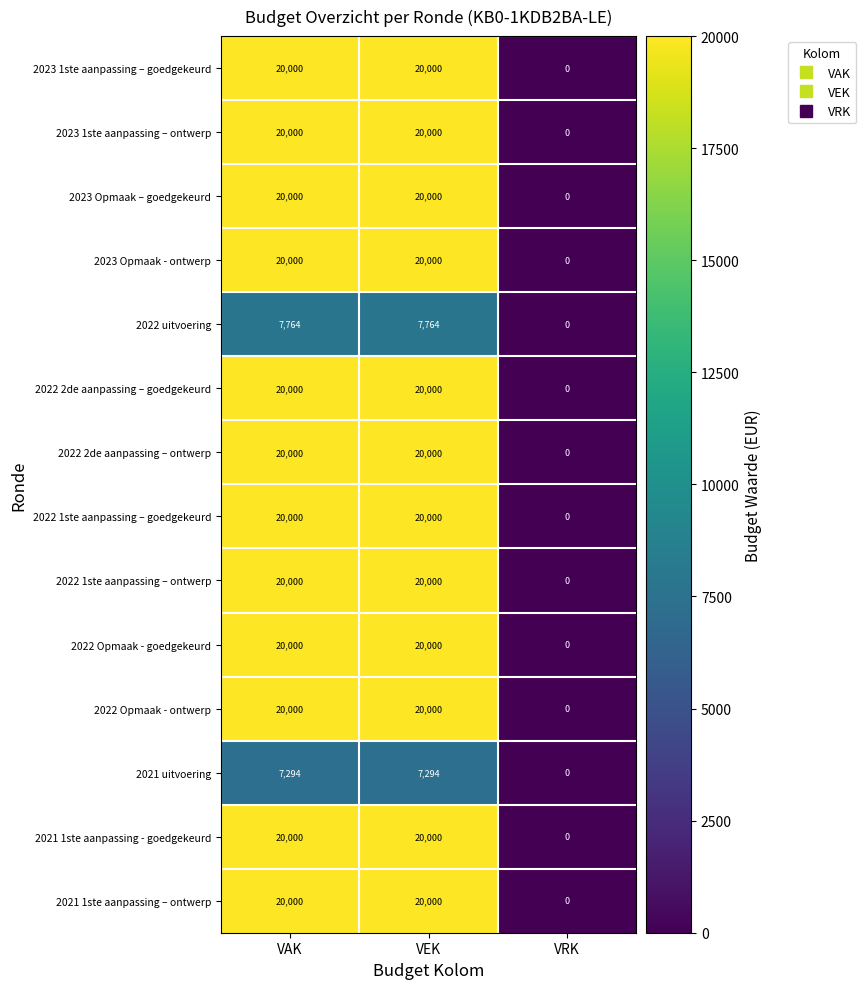

Is it true that 2023 Opmaak – goedgekeurd equals 9736 at VAK?

False